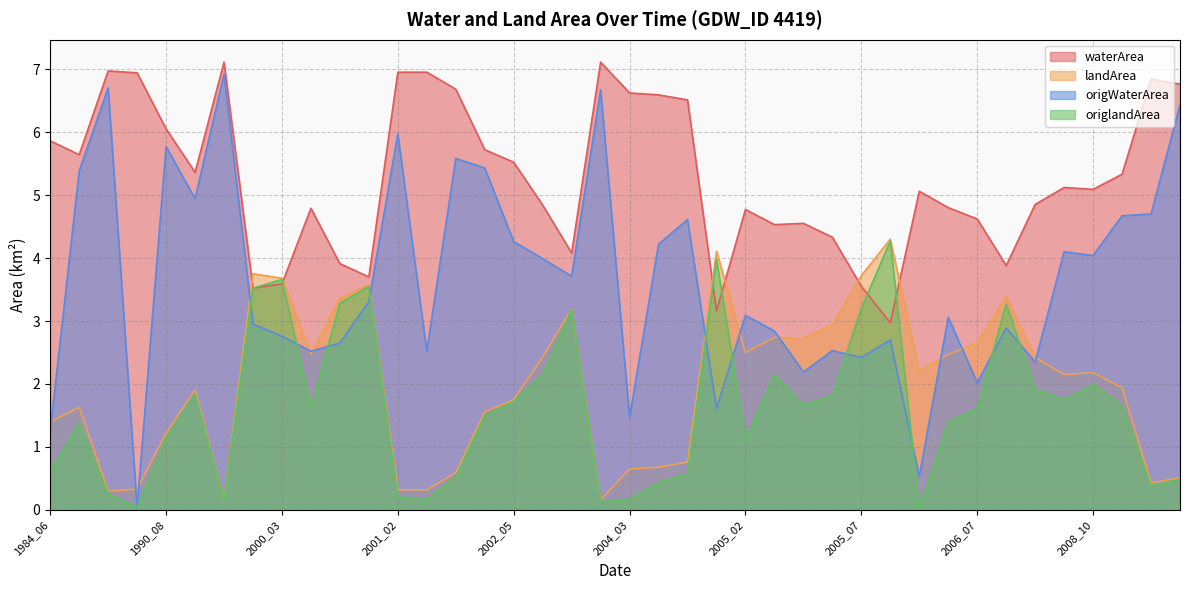

True or false: waterArea has more than 1 interior local peaks.

True